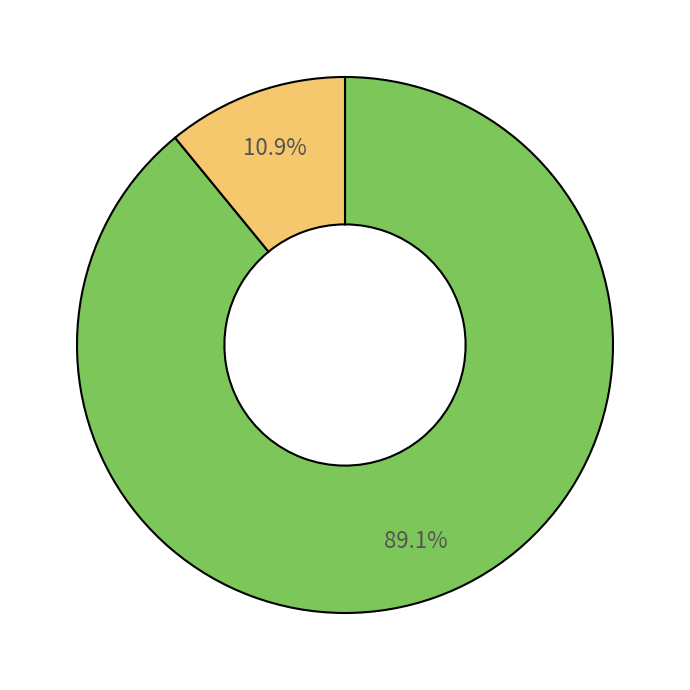

Does any single category account for the majority?

Yes